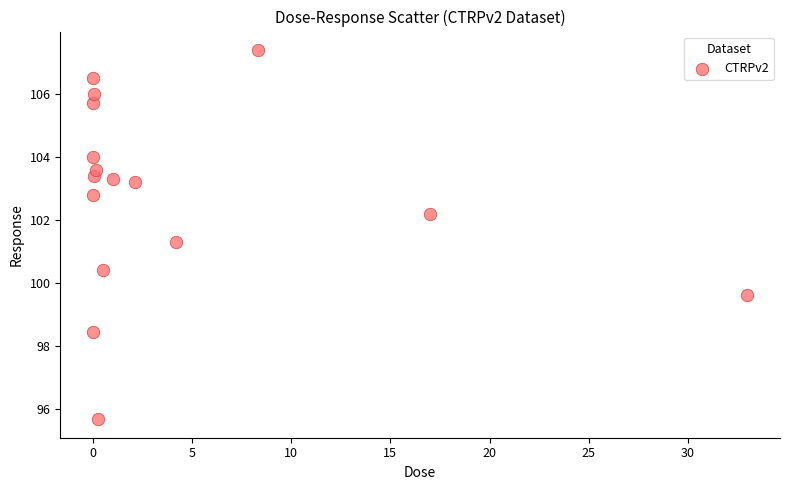

What Y value in the scatter plot is closest to 101?

101.3